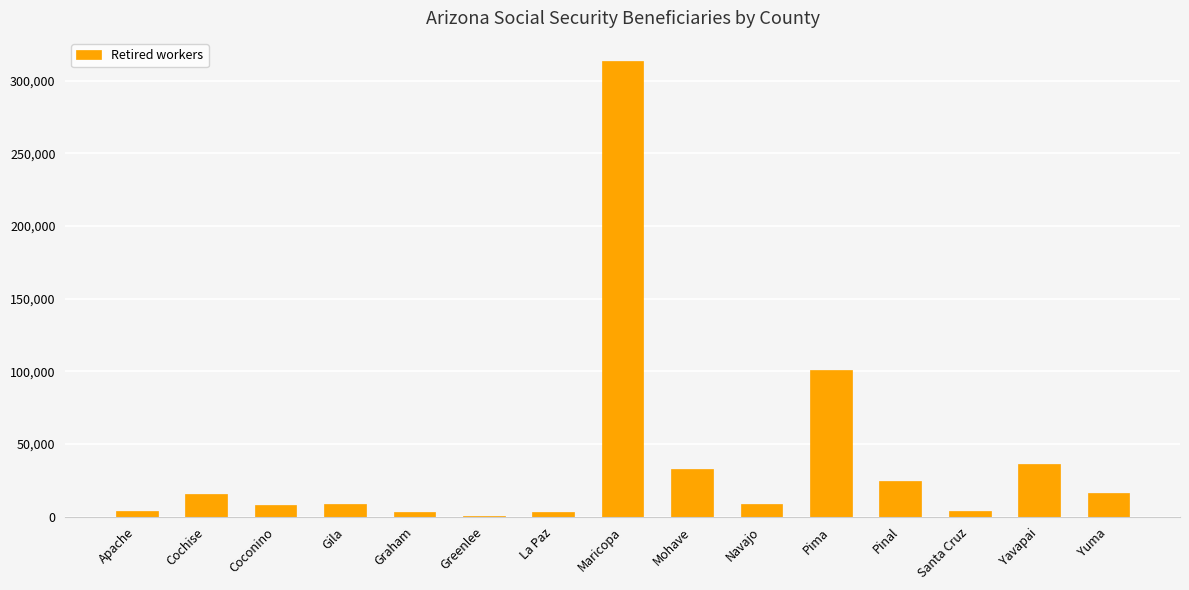

What is the maximum value shown in the chart?

313775